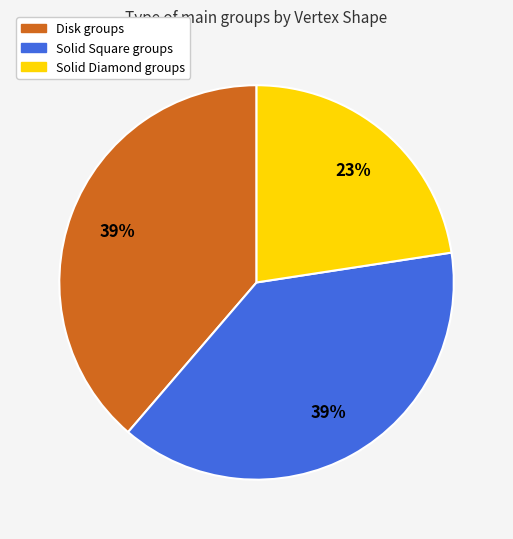

Is it true that Solid Diamond is 29% of the pie?

False